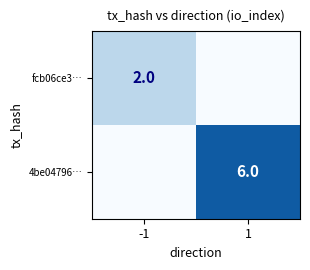

What is the difference between the highest and lowest values at -1?

2